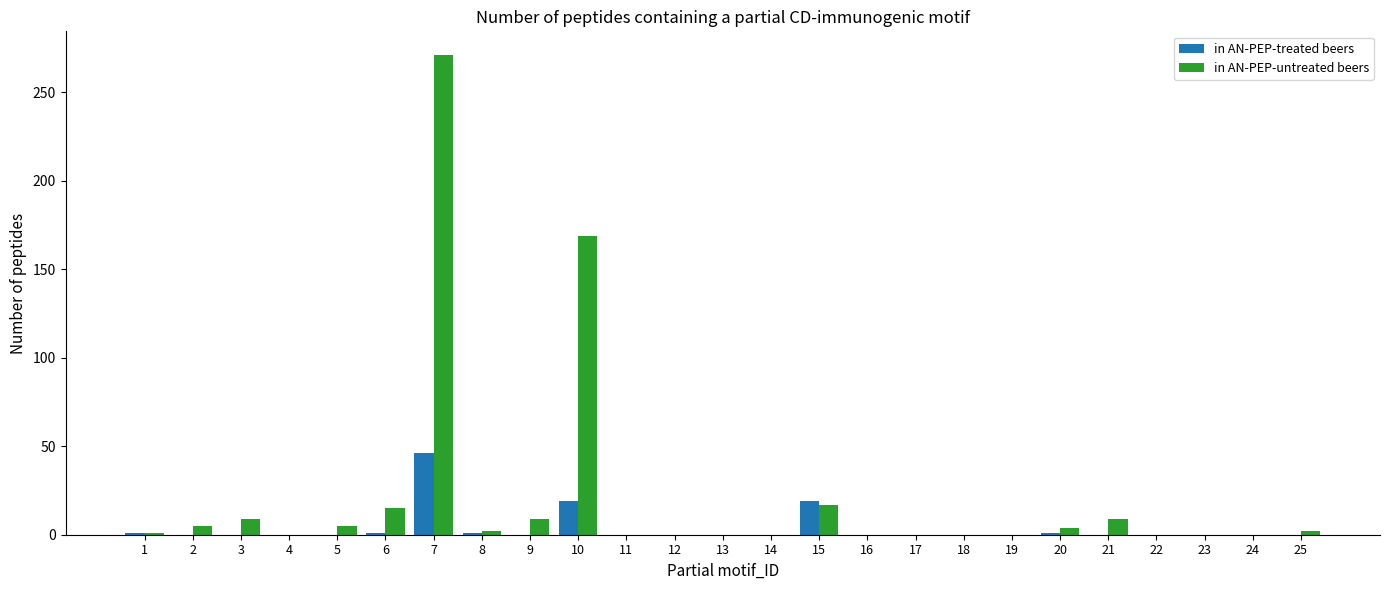

The in AN-PEP-treated beers series shows 0 at 19. True or false?

True